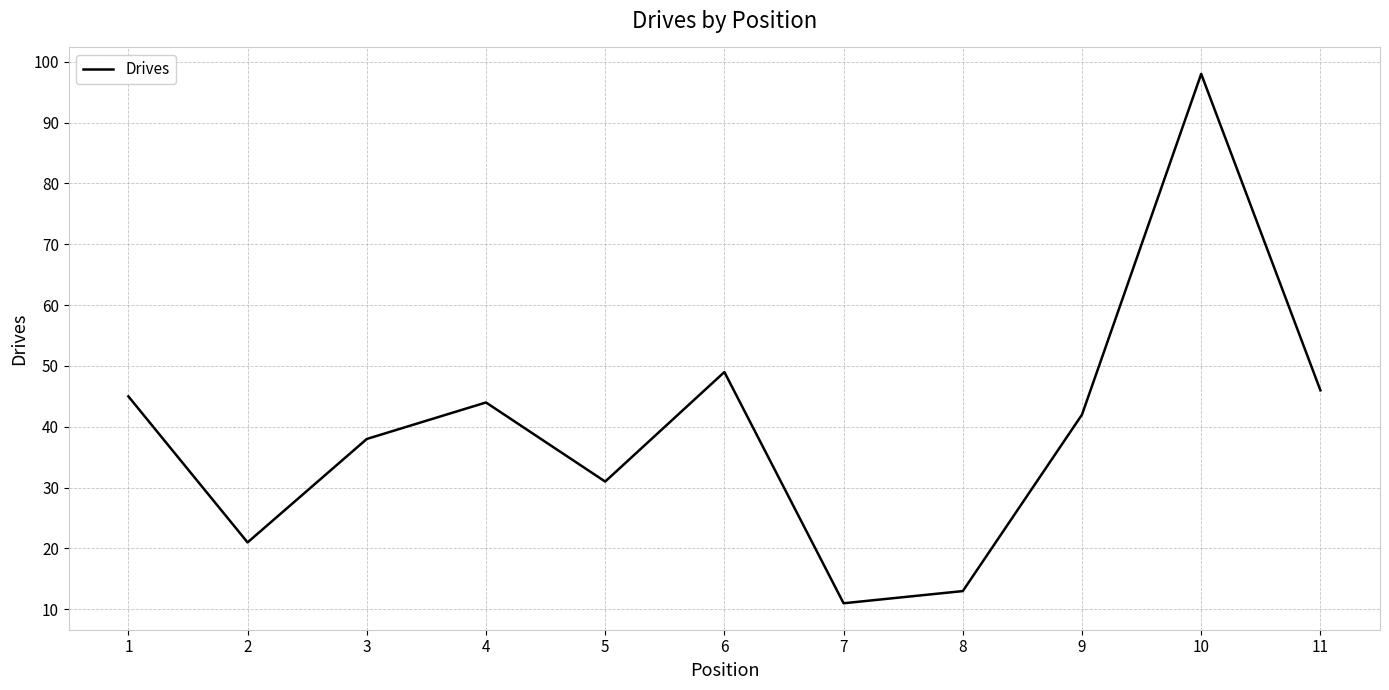

How many lines are shown in the chart?

1